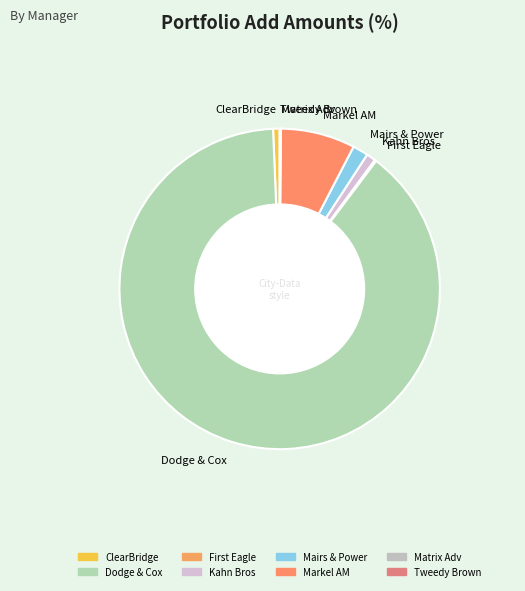

Which has a higher value, Markel AM or ClearBridge?

Markel AM